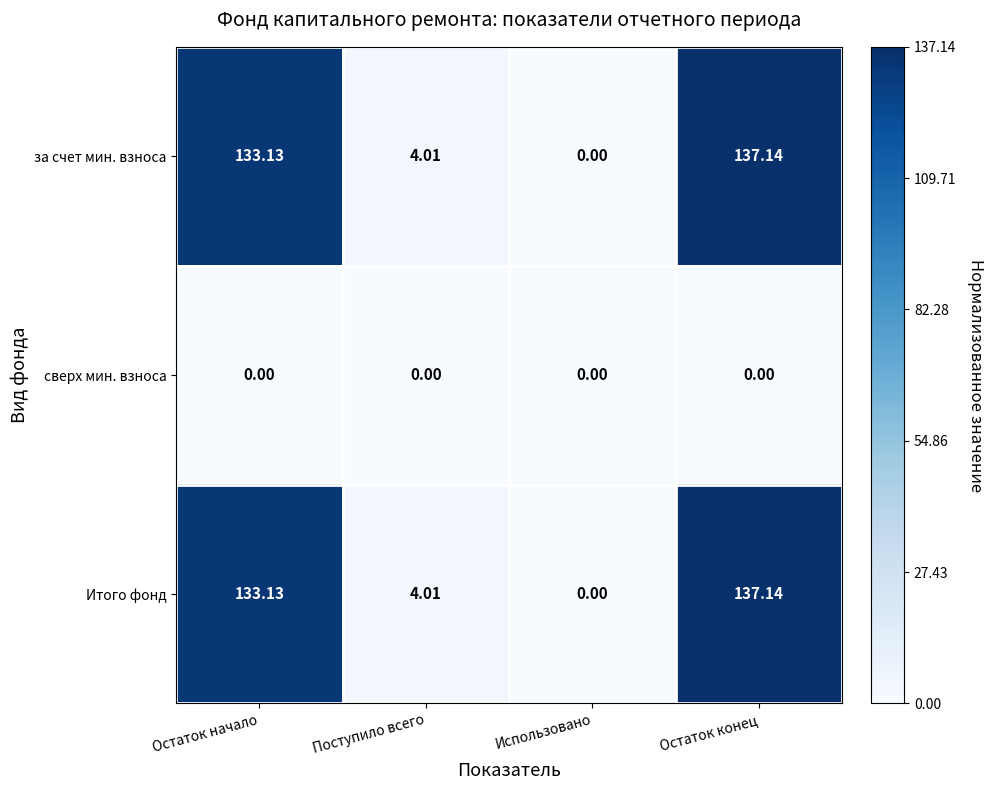

Is the value of сверх мин. взноса at Поступило всего greater than the value of Итого фонд at Остаток начало?

No